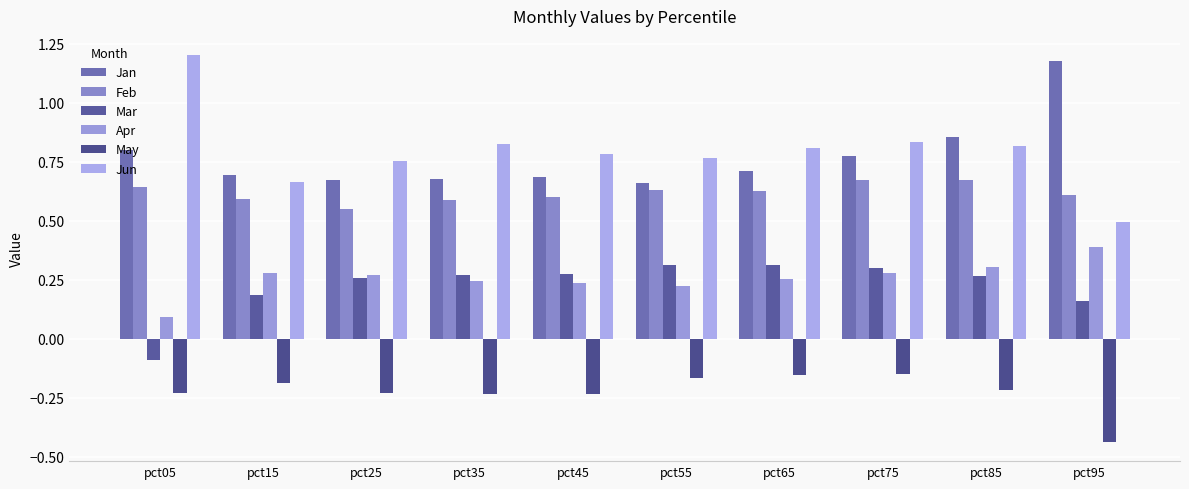

How many bars are there in each group?

6